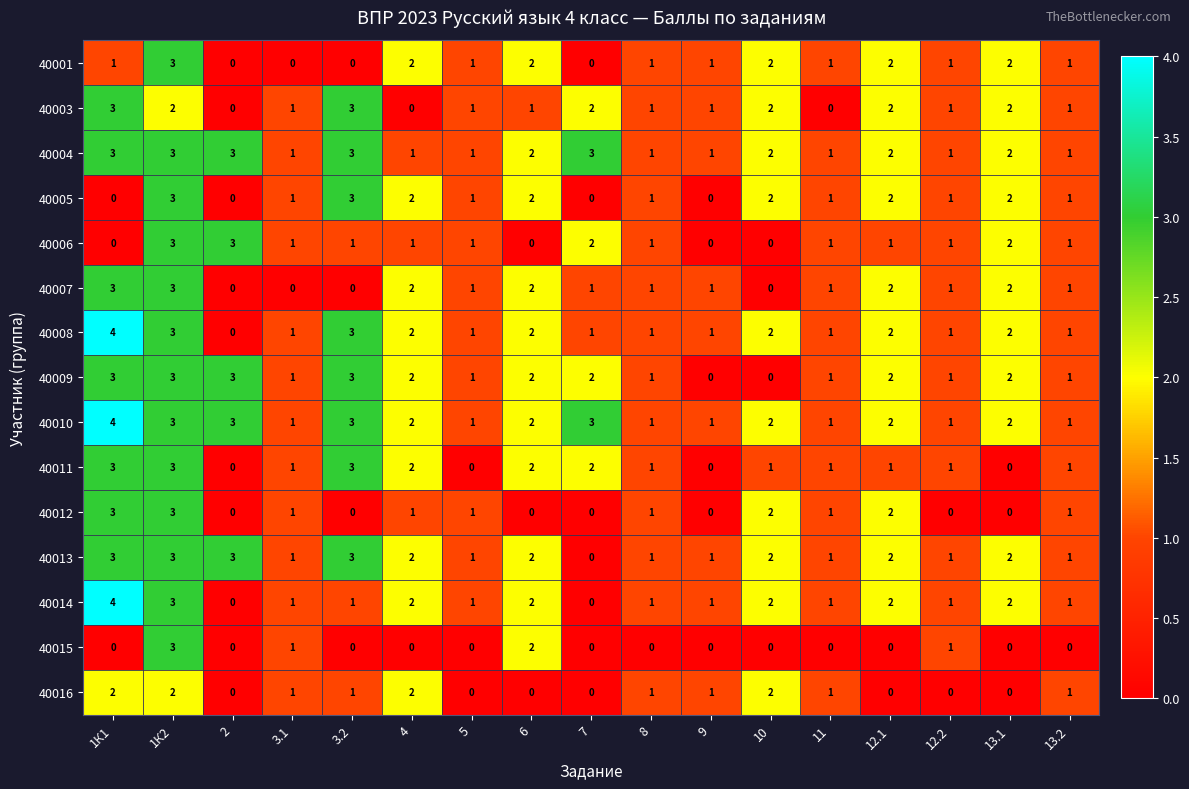

What is the sum of all 40006 values?

19